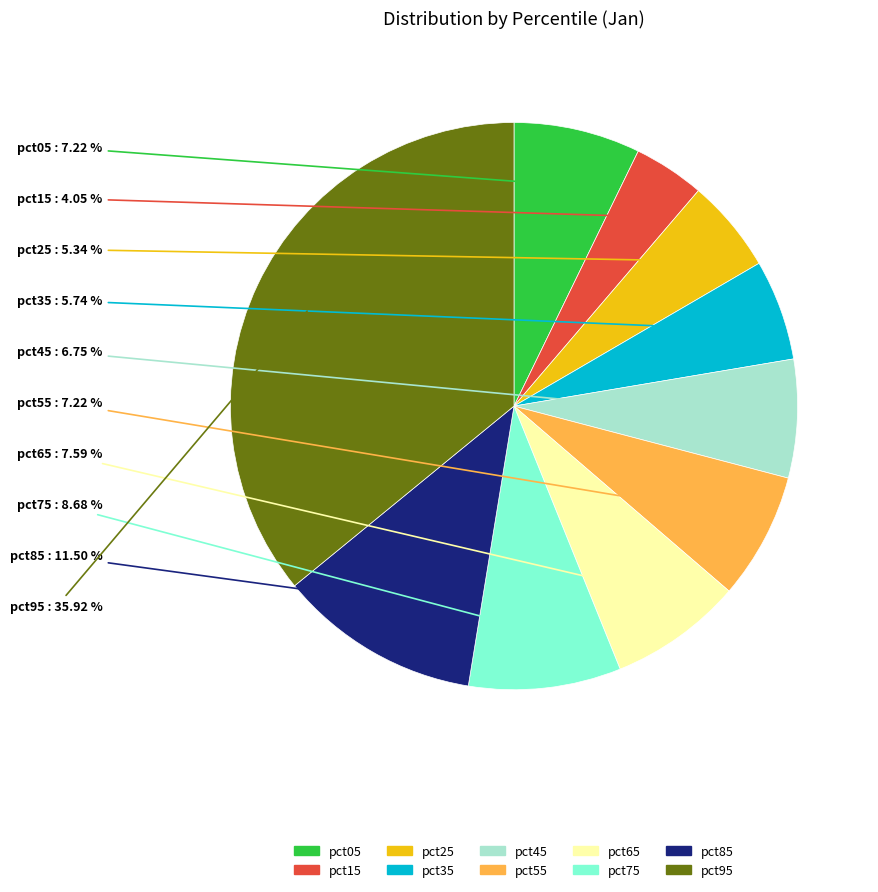

Count the number of slices in the pie.

10